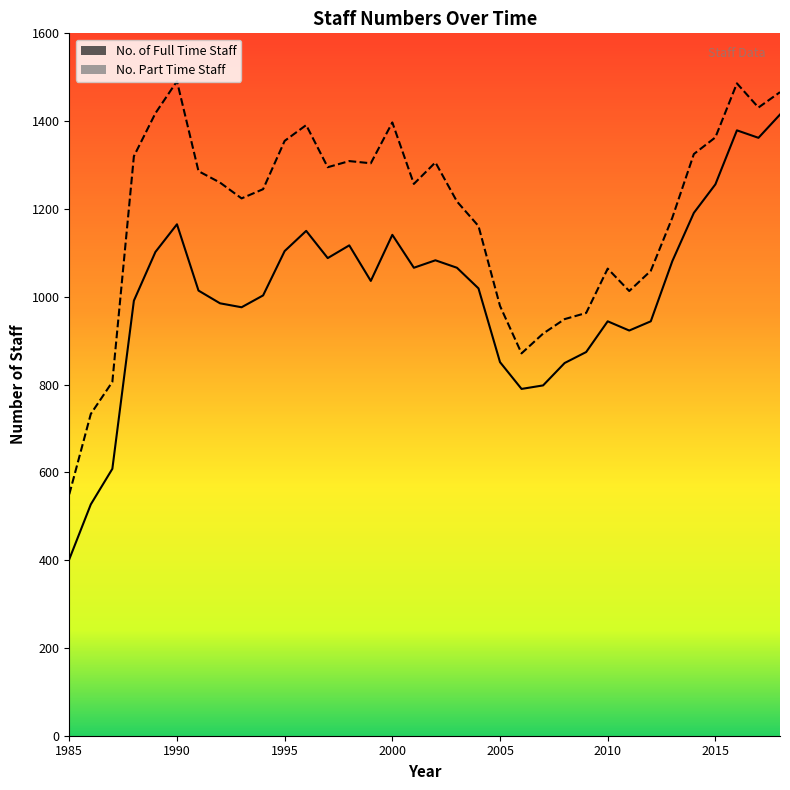

Reading left to right, transcribe all the data shown in this chart.

1985=402	1986=527	1987=608	1988=991	1989=1102	1990=1165	1991=1014	1992=985	1993=976	1994=1003	1995=1104	1996=1150	1997=1088	1998=1117	1999=1036	2000=1141	2001=1066	2002=1083	2003=1066	2004=1019	2005=851	2006=790	2007=798	2008=849	2009=874	2010=944	2011=923	2012=944	2013=1081	2014=1191	2015=1256	2016=1379	2017=1362	2018=1415